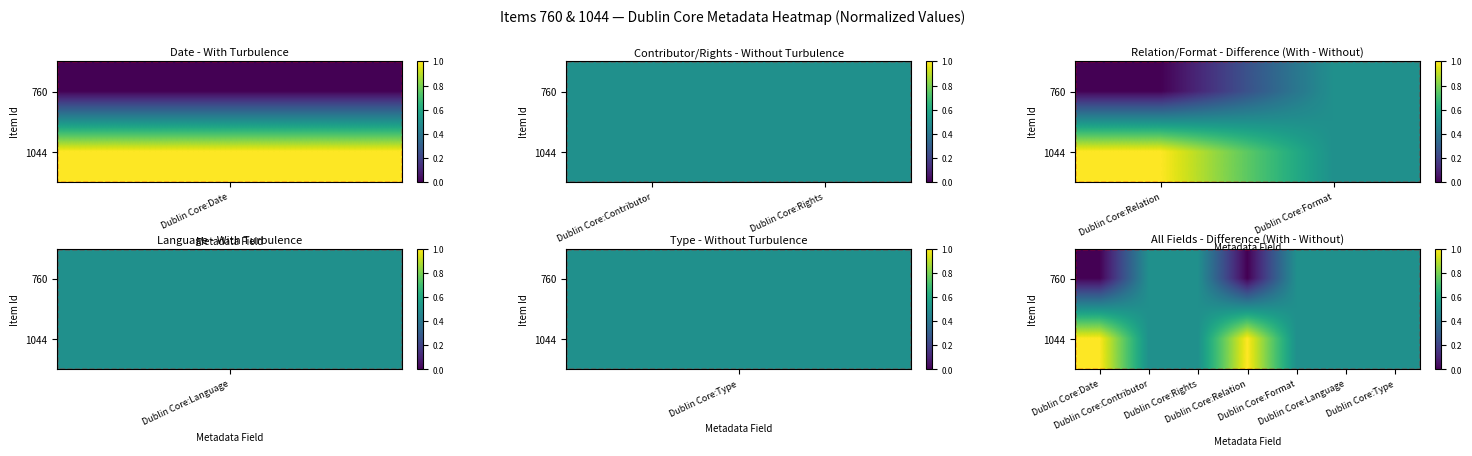

Where is 760 nearest to the value 0?

Dublin Core:Date